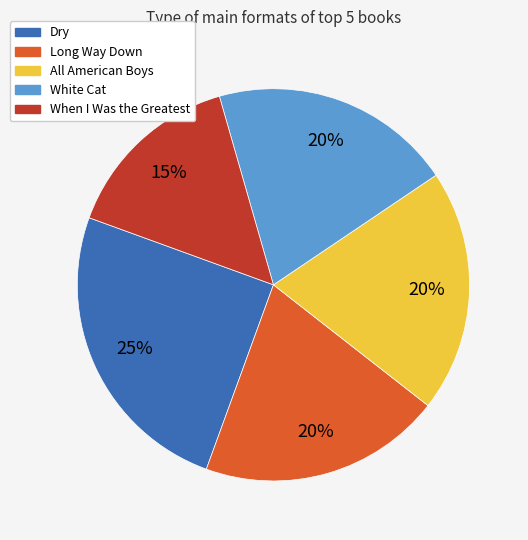

To the nearest percent, what is the average slice percentage?

20%